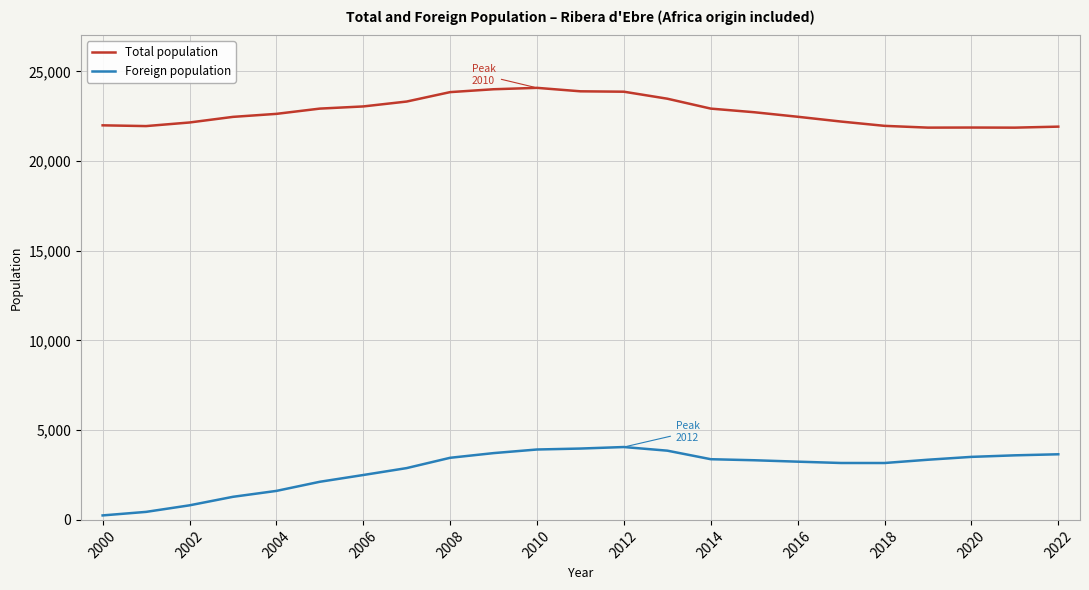

Count the number of categories in the chart.

23